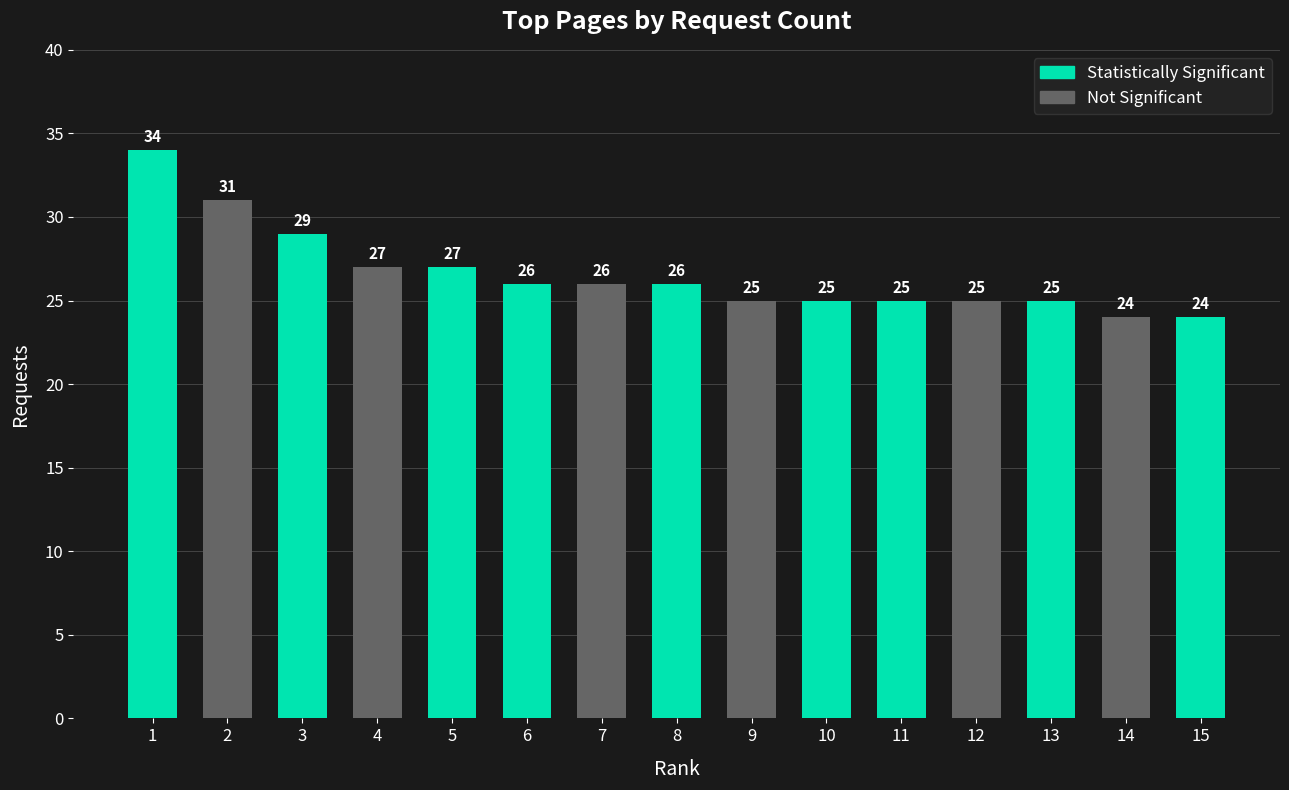

What is the sum of the values at 8 and 15?

50